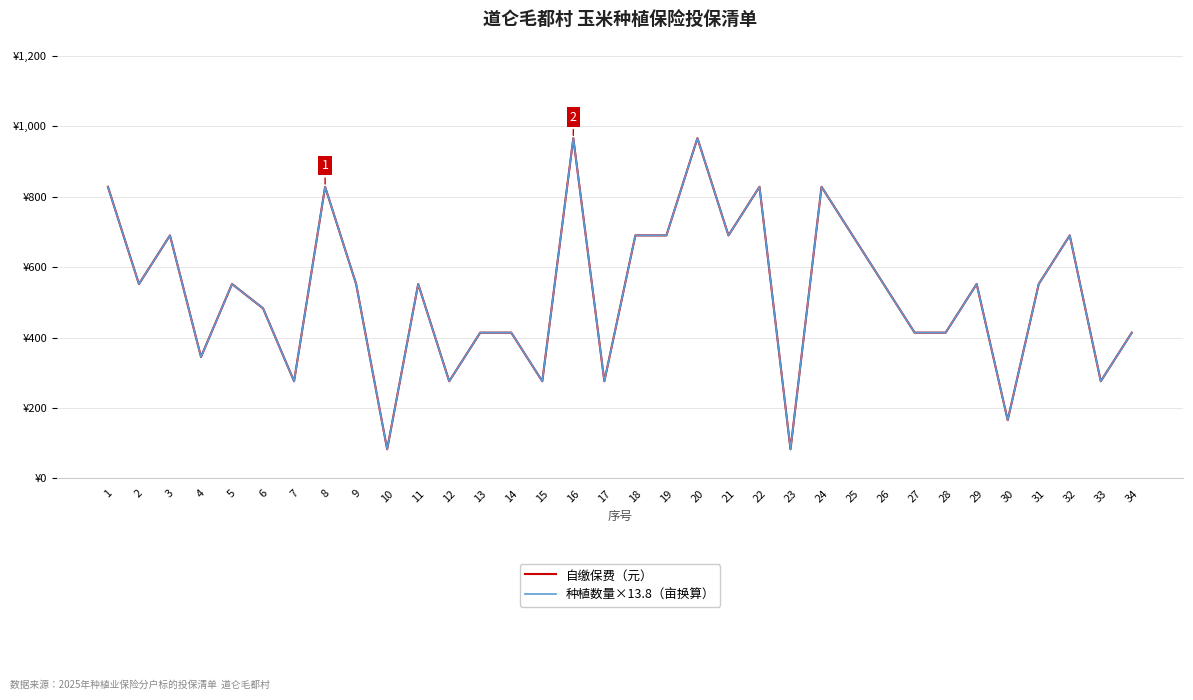

Reading left to right, extract all data points from this chart.

自缴保费（元）: 828.0	552.0	690.0	345.0	552.0	483.0	276.0	828.0	552.0	82.8	552.0	276.0	414.0	414.0	276.0	966.0	276.0	690.0	690.0	966.0	690.0	828.0	82.8	828.0	690.0	552.0	414.0	414.0	552.0	165.6	552.0	690.0	276.0	414.0
种植数量×13.8（亩换算）: 828.0	552.0	690.0	345.0	552.0	483.0	276.0	828.0	552.0	82.8	552.0	276.0	414.0	414.0	276.0	966.0	276.0	690.0	690.0	966.0	690.0	828.0	82.8	828.0	690.0	552.0	414.0	414.0	552.0	165.6	552.0	690.0	276.0	414.0